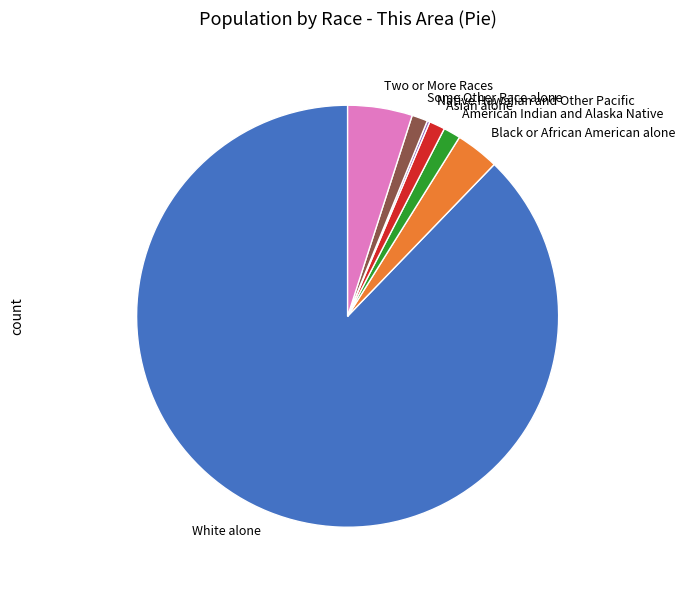

Is the sum of American Indian and Alaska Native and Two or More Races greater than half?

No